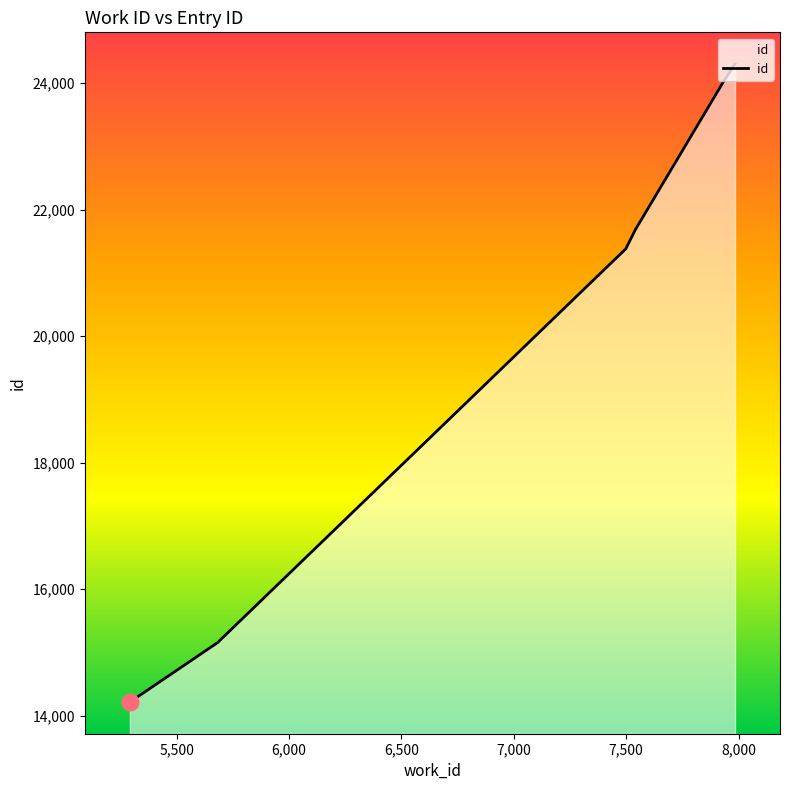

Reading left to right, list all the values displayed in this chart.

14218	15157	21379	21684	24029	24300